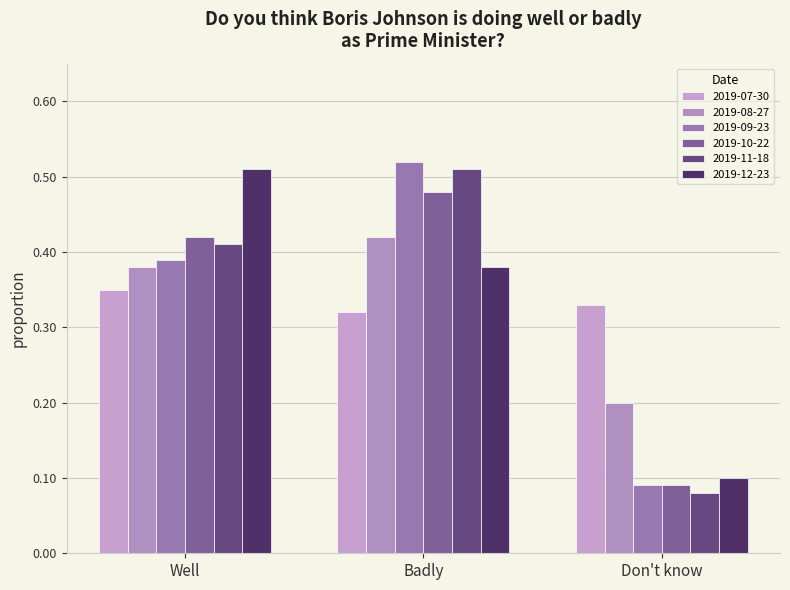

Is the value of 2019-09-23 at Don't know greater than the value of 2019-08-27 at Badly?

No